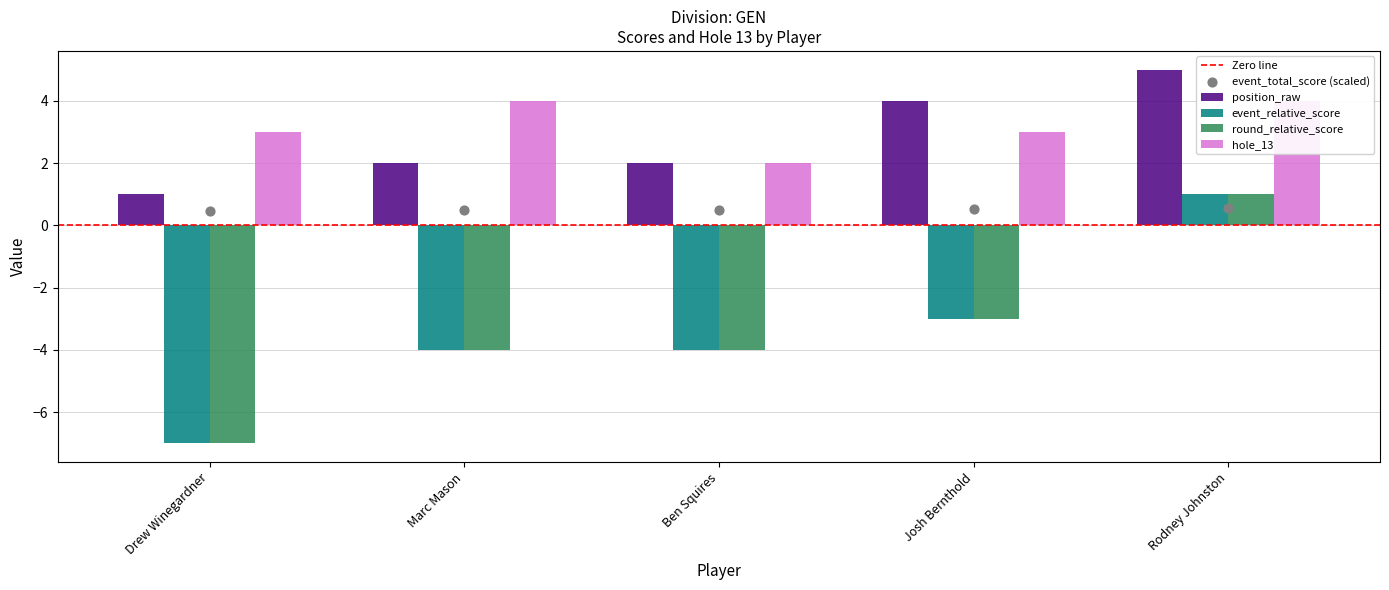

Which series has the largest total across all categories?

hole_13